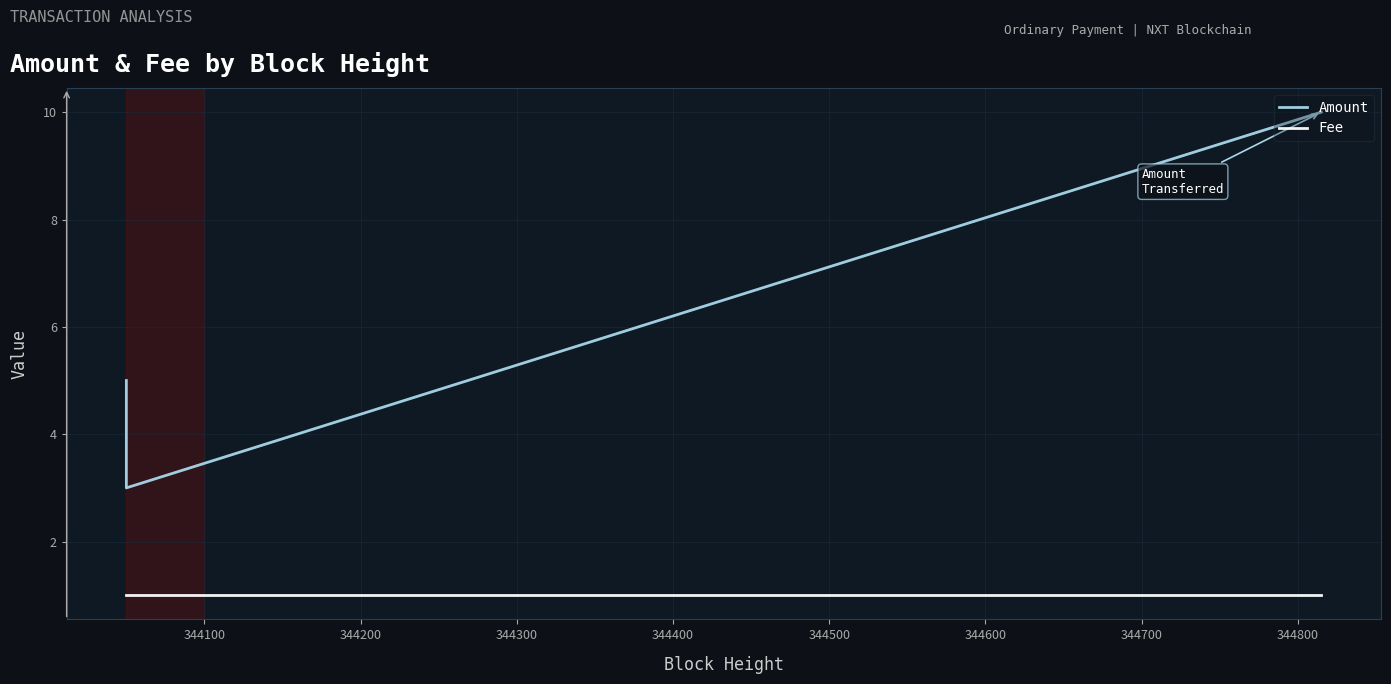

What is the value of the Amount point at the 2nd from the left?

3